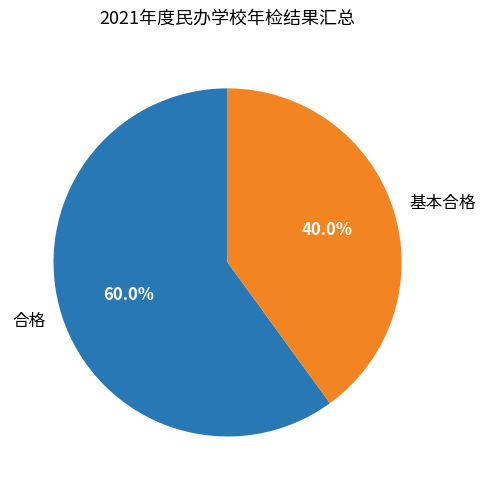

Is 基本合格 the majority of the pie?

No